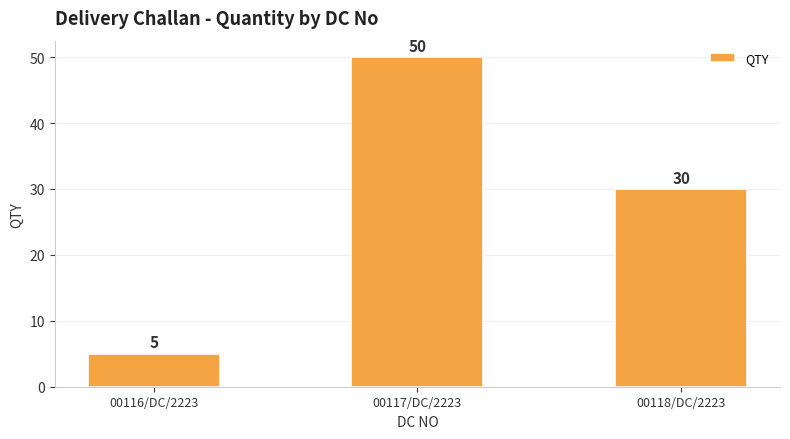

Where does the data first go above 30?

00117/DC/2223